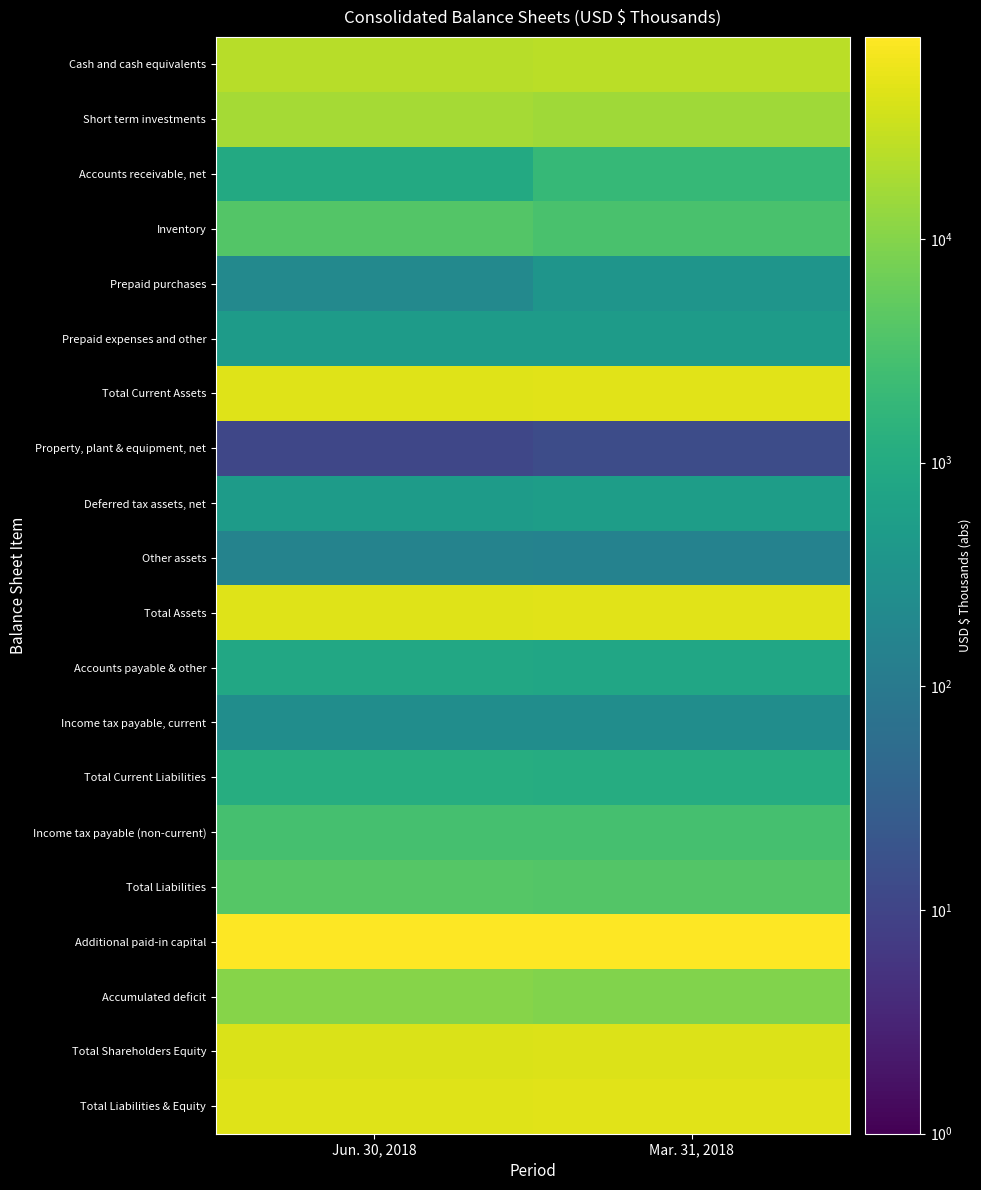

Reading left to right, list all the values displayed in this chart.

Cash and cash equivalents: Jun. 30, 2018=23257	Mar. 31, 2018=25096
Short term investments: Jun. 30, 2018=17085	Mar. 31, 2018=16000
Accounts receivable, net: Jun. 30, 2018=956	Mar. 31, 2018=1884
Inventory: Jun. 30, 2018=3843	Mar. 31, 2018=3164
Prepaid purchases: Jun. 30, 2018=205	Mar. 31, 2018=360
Prepaid expenses and other: Jun. 30, 2018=484	Mar. 31, 2018=497
Total Current Assets: Jun. 30, 2018=45893	Mar. 31, 2018=47064
Property, plant & equipment, net: Jun. 30, 2018=11	Mar. 31, 2018=14
Deferred tax assets, net: Jun. 30, 2018=485	Mar. 31, 2018=528
Other assets: Jun. 30, 2018=158	Mar. 31, 2018=151
Total Assets: Jun. 30, 2018=46547	Mar. 31, 2018=47757
Accounts payable & other: Jun. 30, 2018=873	Mar. 31, 2018=803
Income tax payable, current: Jun. 30, 2018=250	Mar. 31, 2018=250
Total Current Liabilities: Jun. 30, 2018=1123	Mar. 31, 2018=1103
Income tax payable (non-current): Jun. 30, 2018=2871	Mar. 31, 2018=2871
Total Liabilities: Jun. 30, 2018=3994	Mar. 31, 2018=3974
Additional paid-in capital: Jun. 30, 2018=79792	Mar. 31, 2018=79792
Accumulated deficit: Jun. 30, 2018=10115	Mar. 31, 2018=9265
Total Shareholders Equity: Jun. 30, 2018=42553	Mar. 31, 2018=43783
Total Liabilities & Equity: Jun. 30, 2018=46547	Mar. 31, 2018=47757